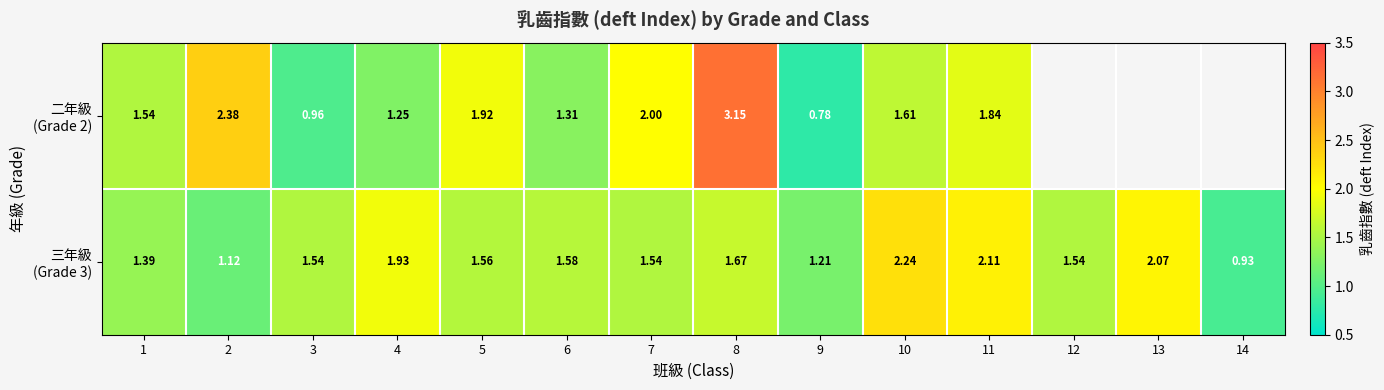

How many positive values does the 二年級 (Grade 2) series have?

11